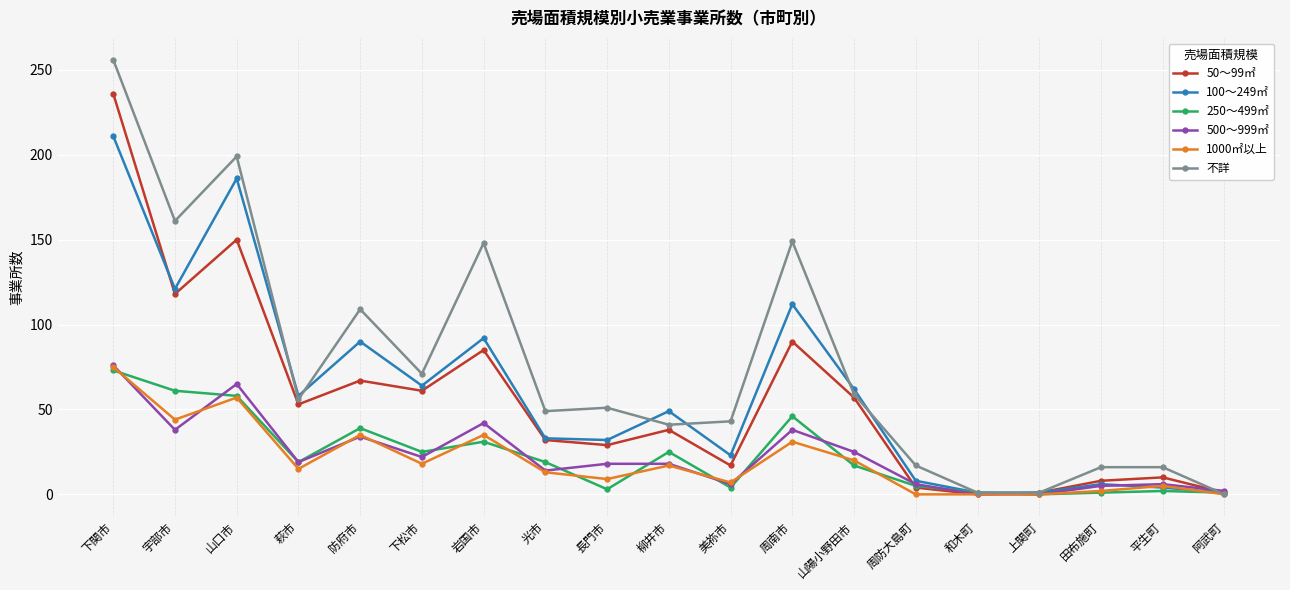

At how many categories does at least one series exceed 144?

5